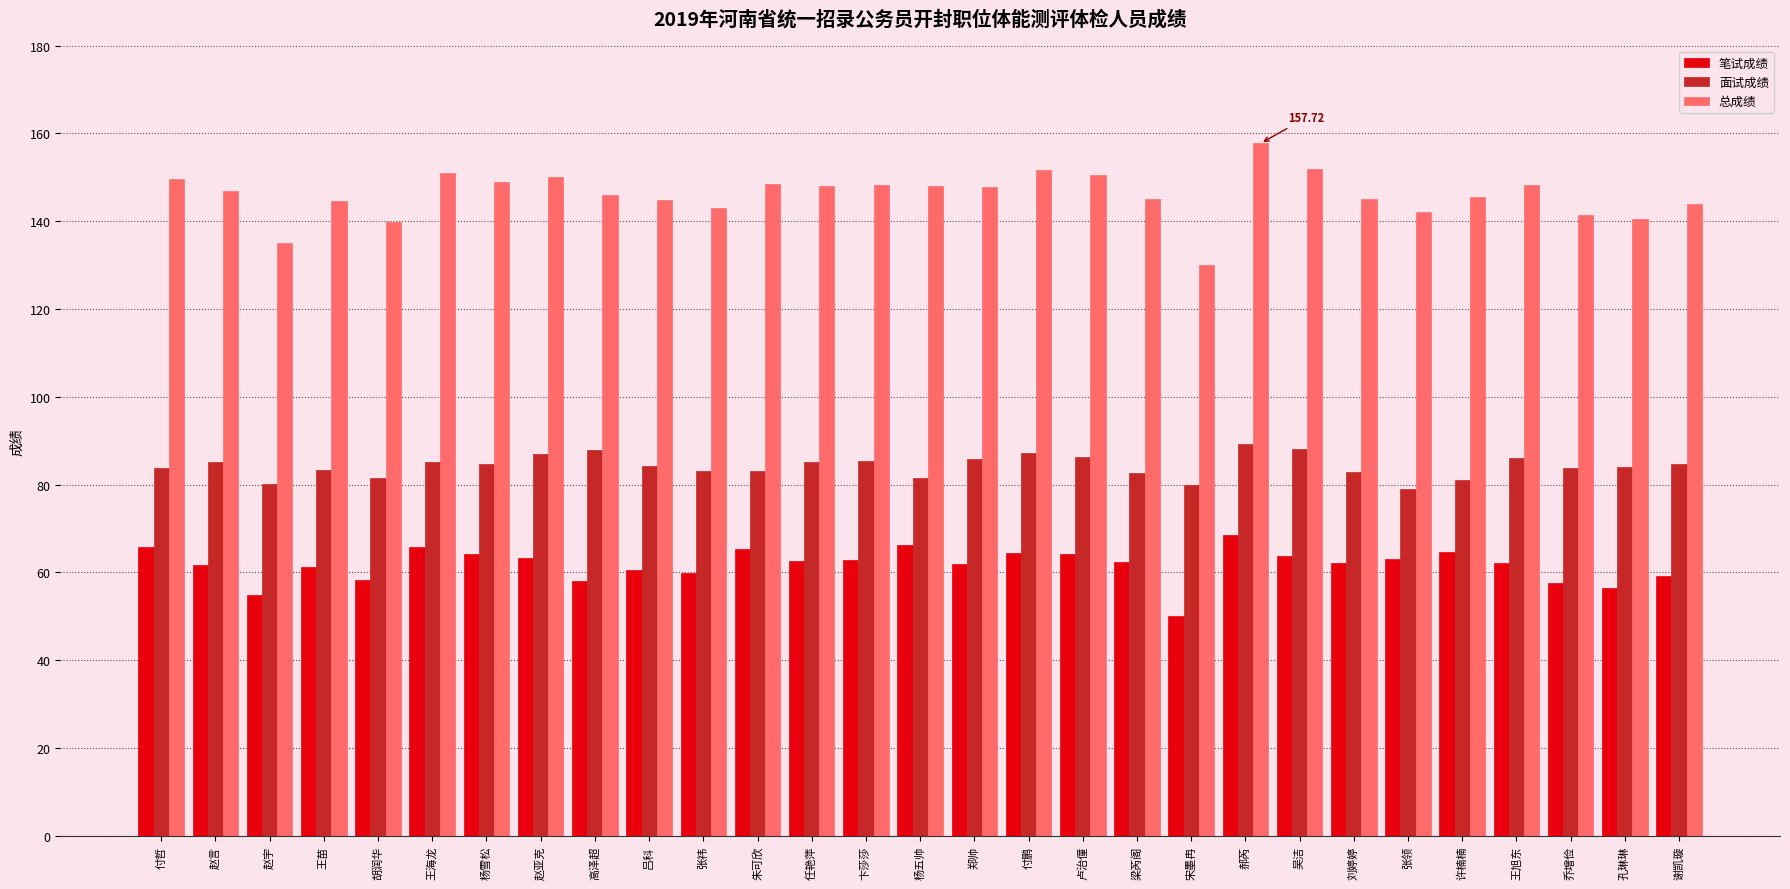

What is the total value across all series at 付鹏?

303.2